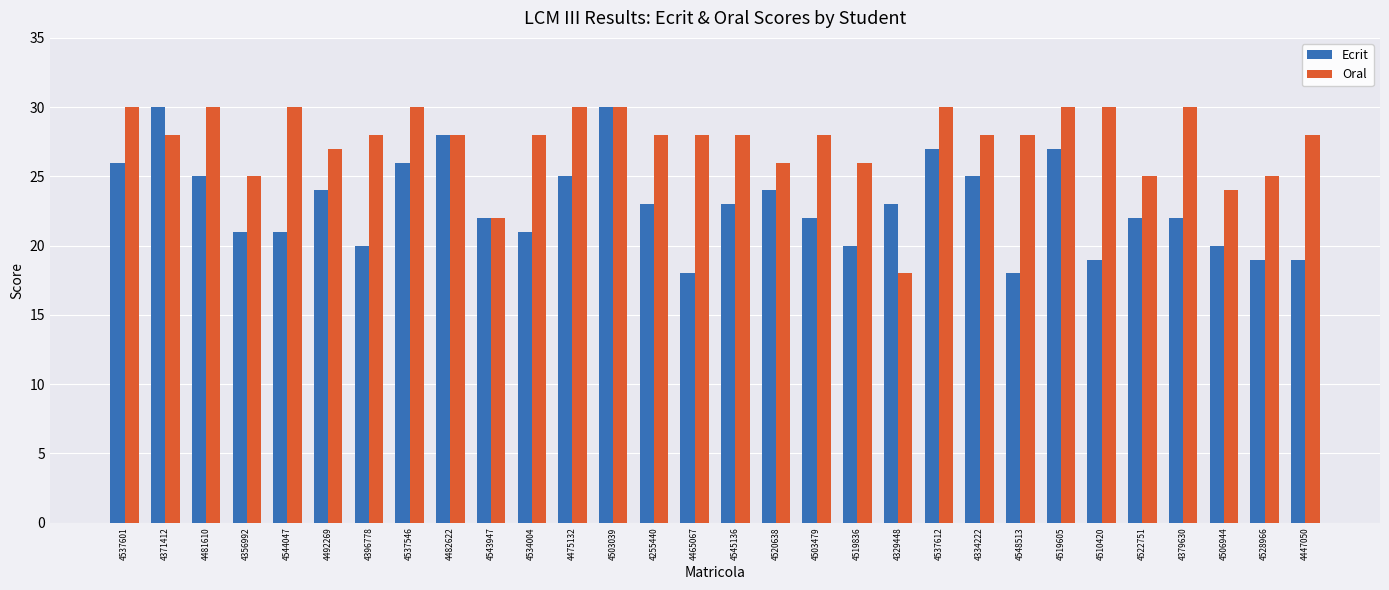

True or false: Oral has a value of 54 at 4510420.

False